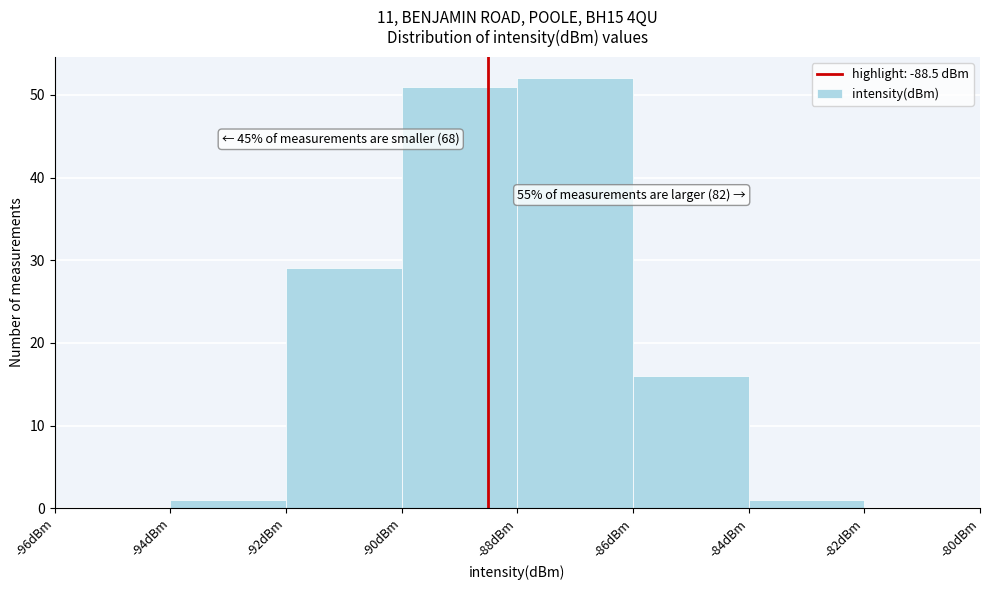

Which range on the x-axis has the tallest bar?

-88 to -86